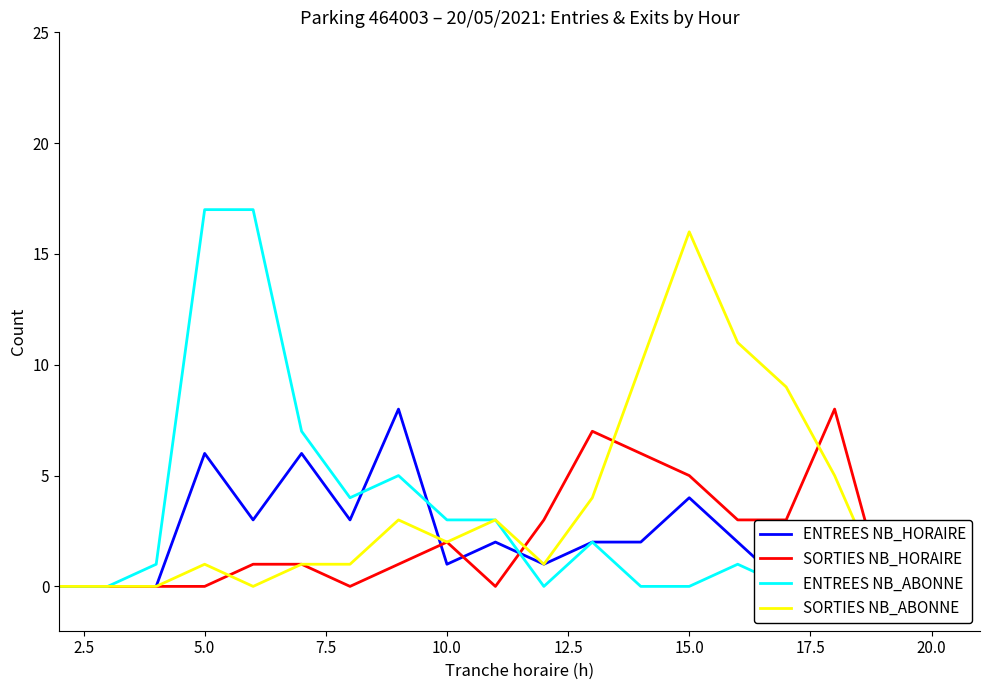

What is the sum of all ENTREES NB_ABONNE values?

60